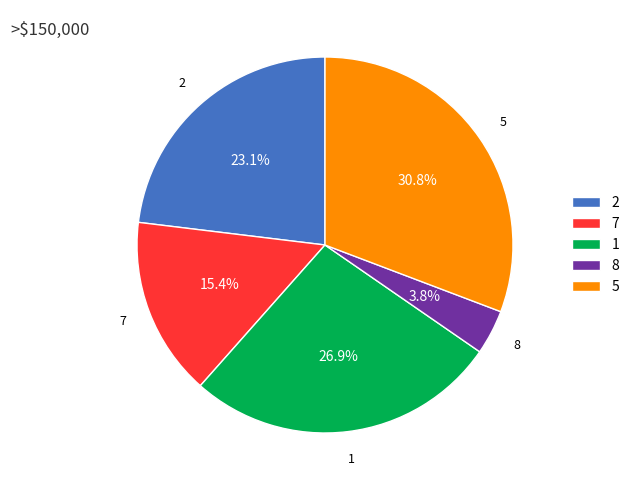

Rank the categories by value from lowest to highest.

8, 7, 2, 1, 5